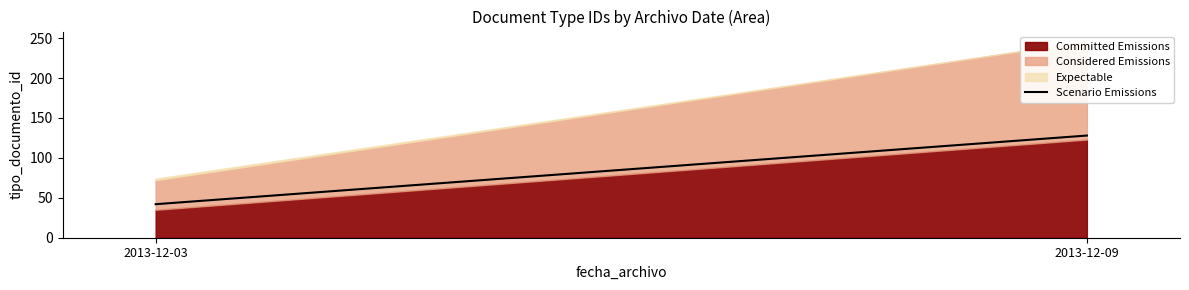

The value at 2013-12-03 is 42. True or false?

True